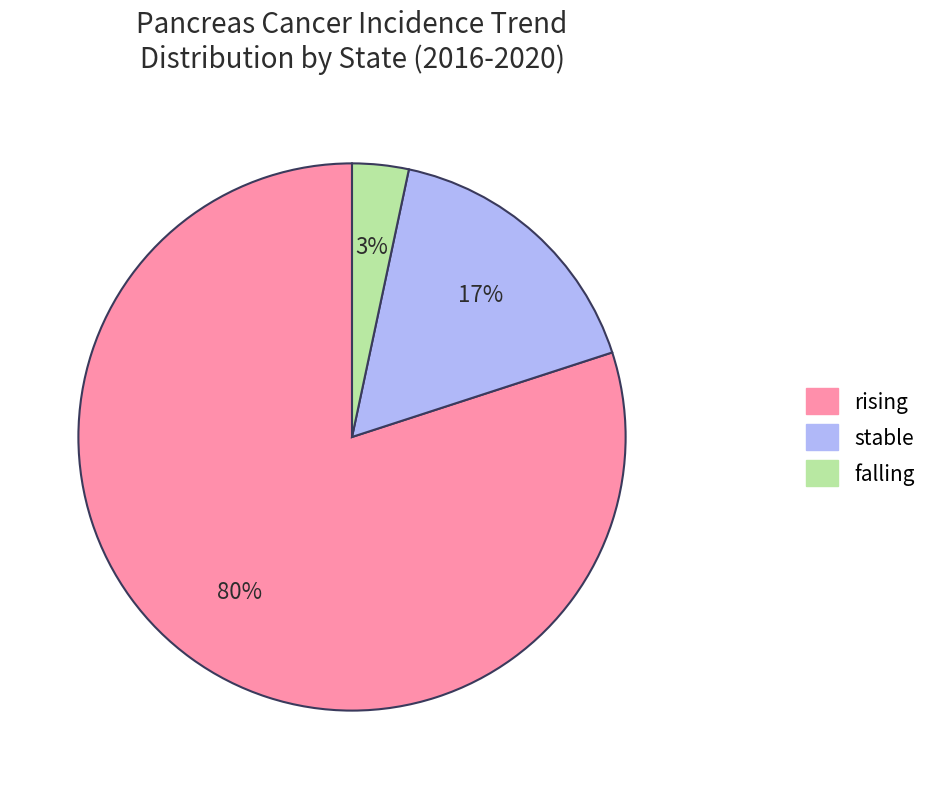

The rising slice represents 72% of the pie. True or false?

False